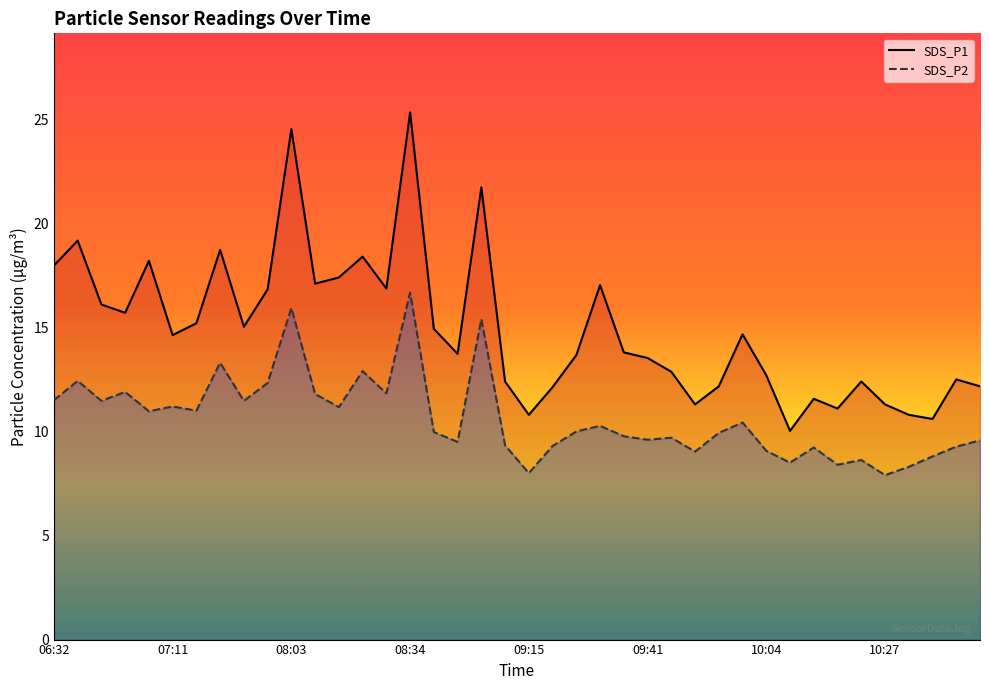

True or false: SDS_P1 and SDS_P2 cross at least once.

False